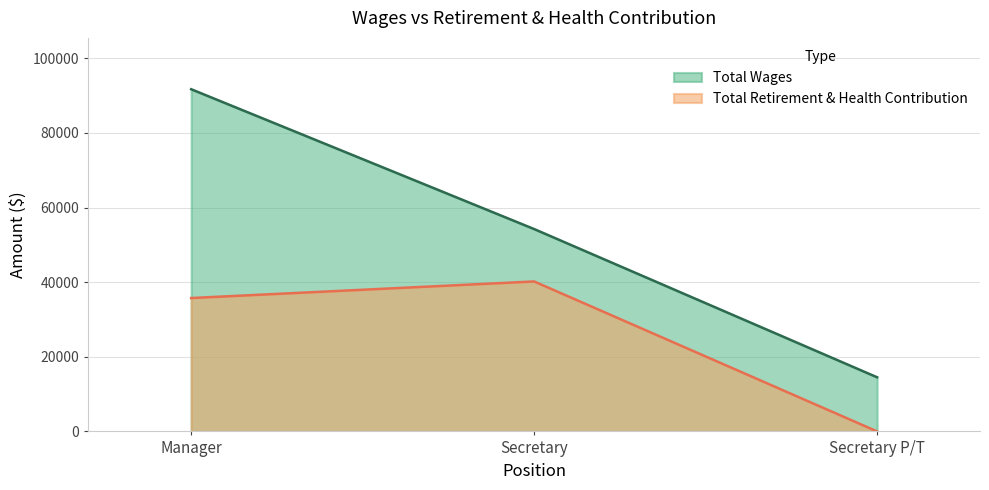

Is the value of Total Wages at Secretary greater than the value of Total Retirement & Health Contribution at Secretary?

Yes